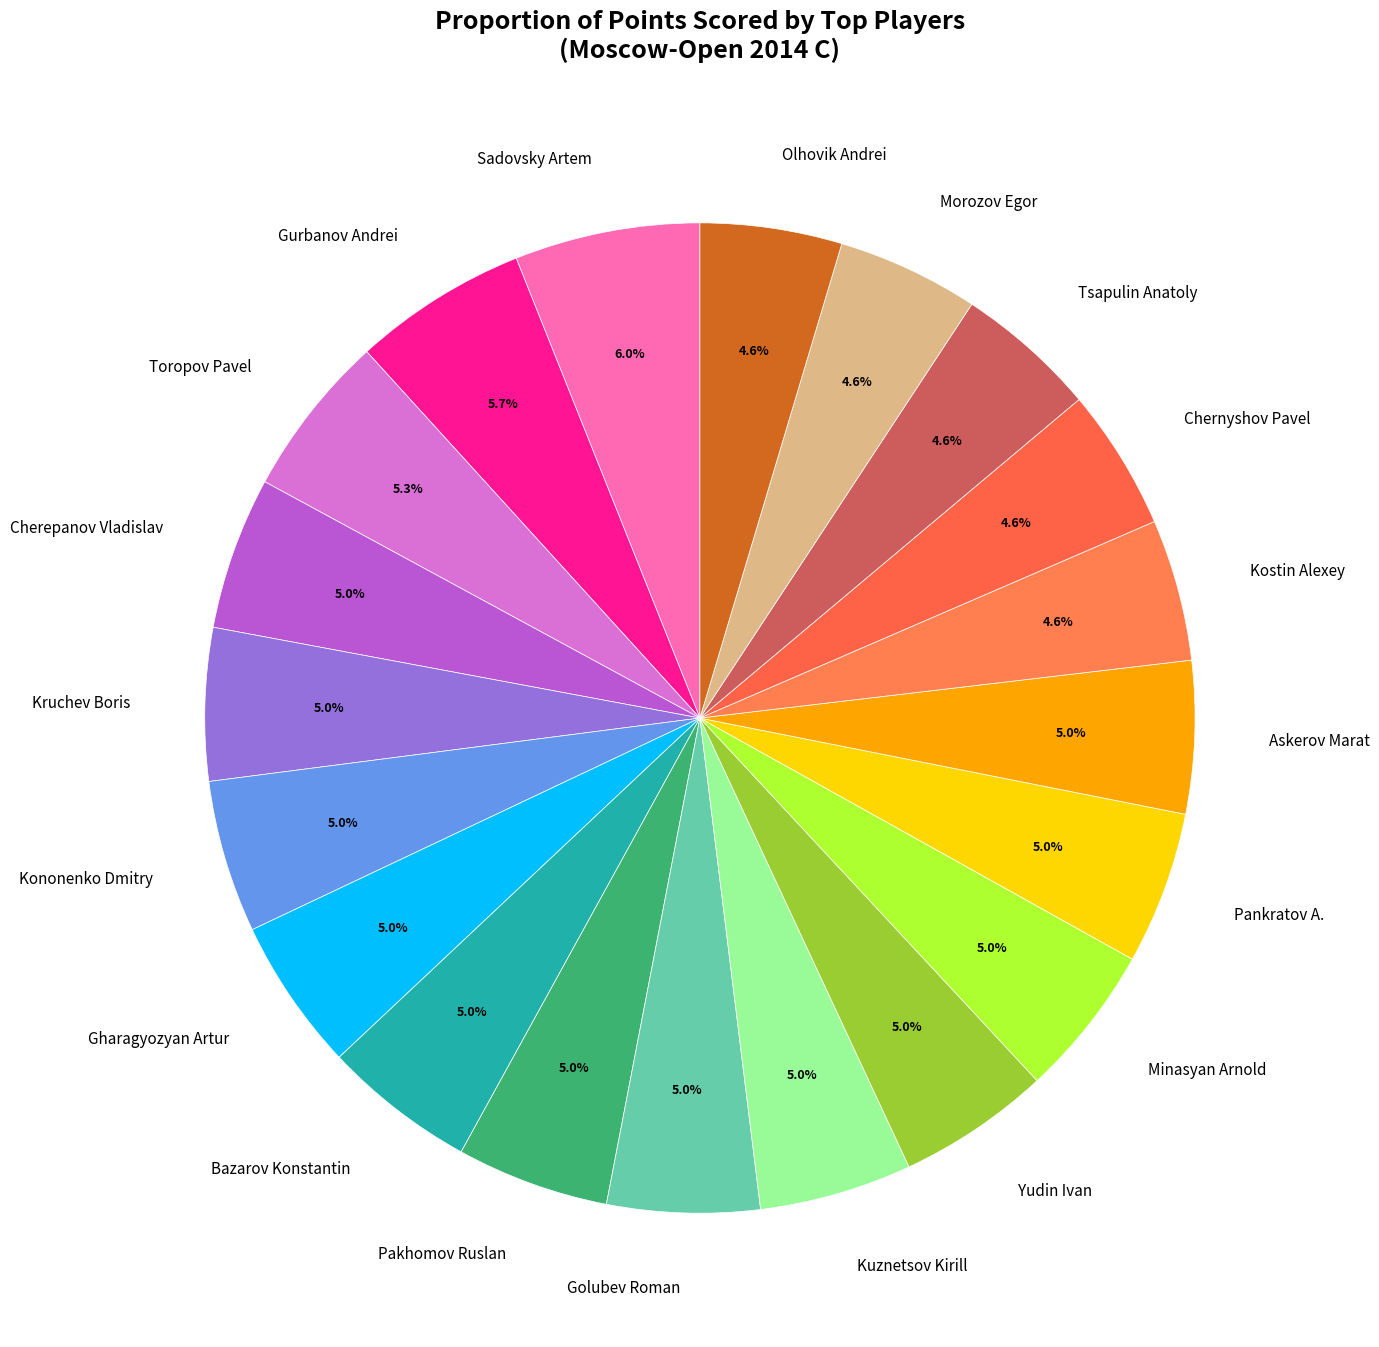

Combined, what portion of the pie is Chernyshov Pavel and Kruchev Boris?

9.6%